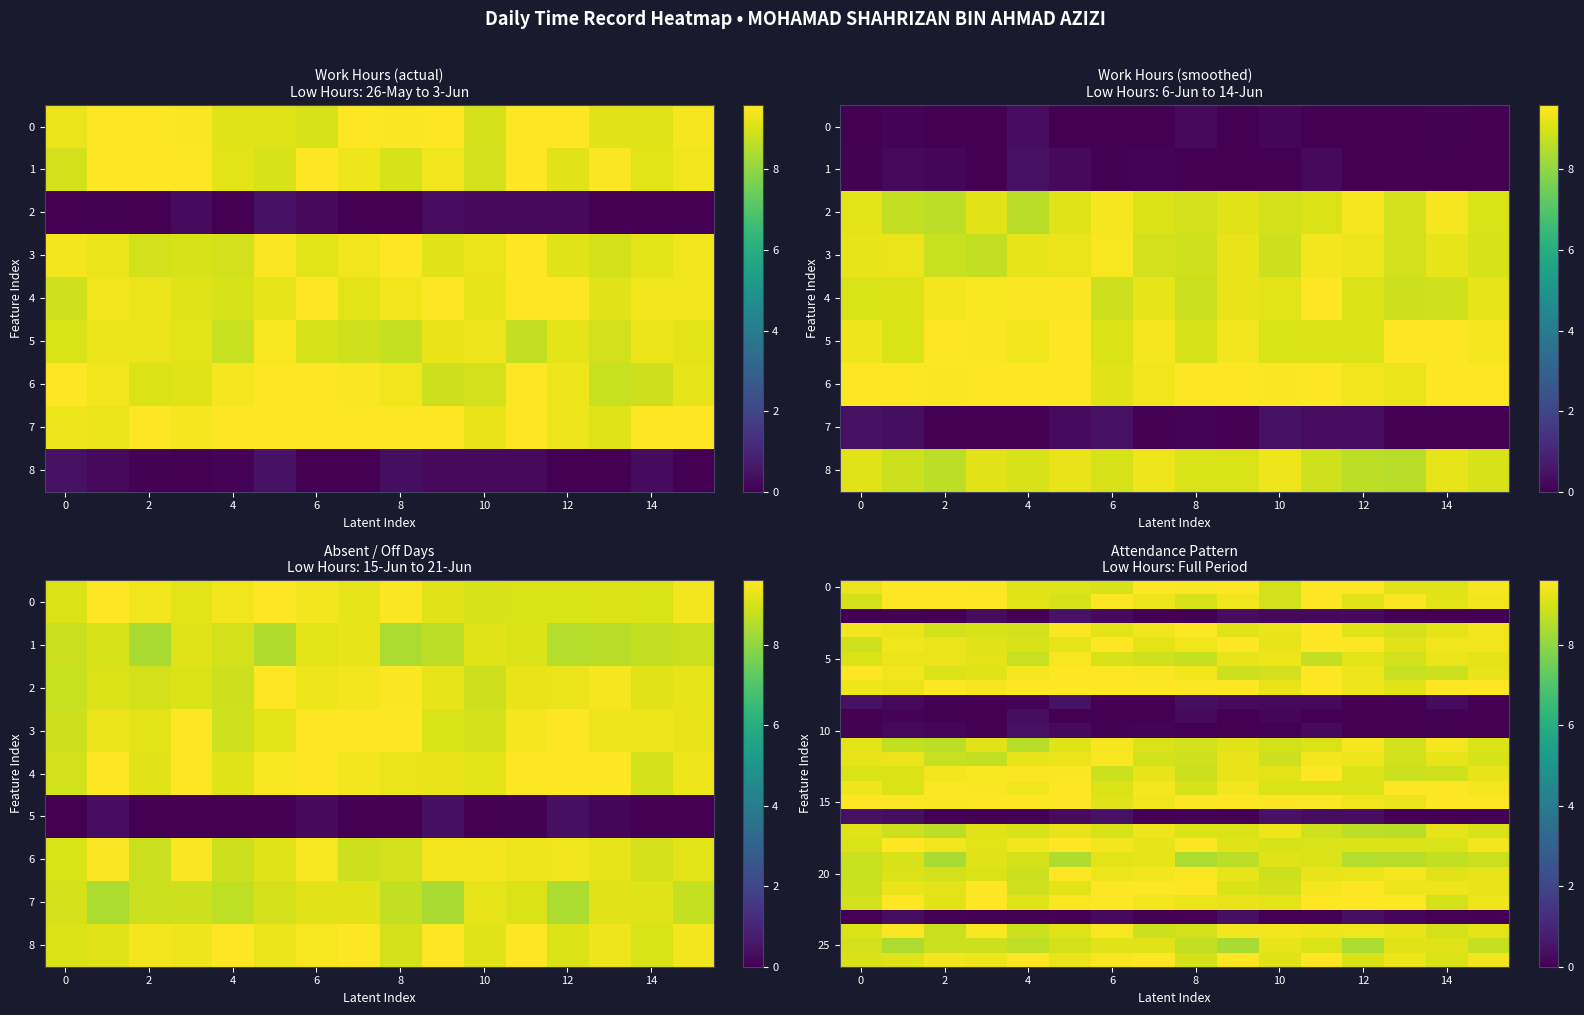

At which category is the sum across all series the highest?

11